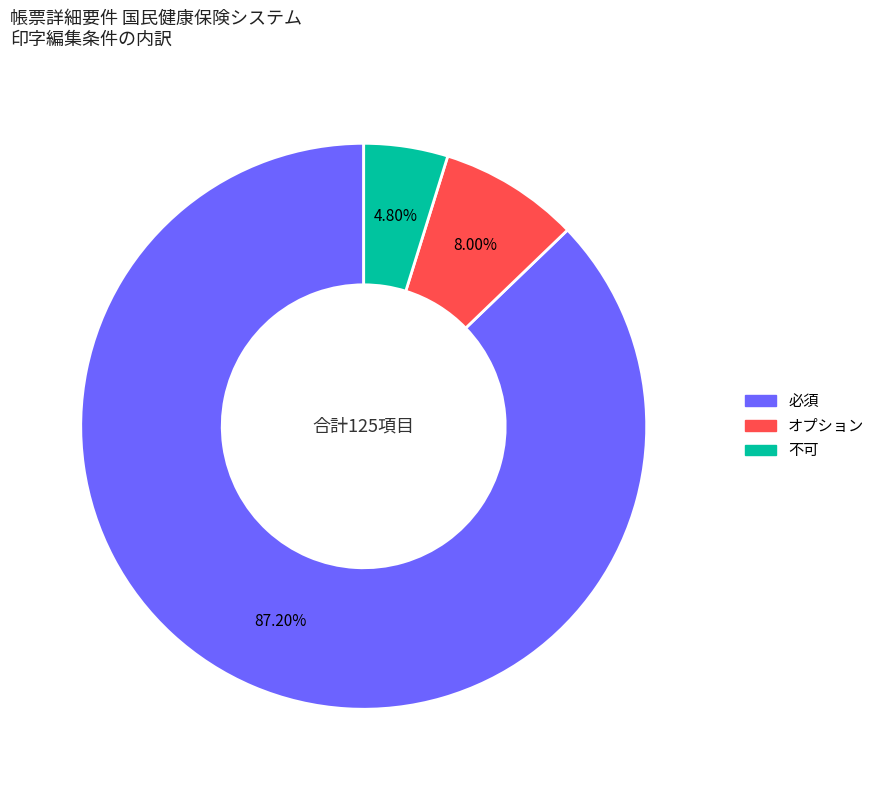

Do 必須 and 不可 together represent more than half of the pie?

Yes